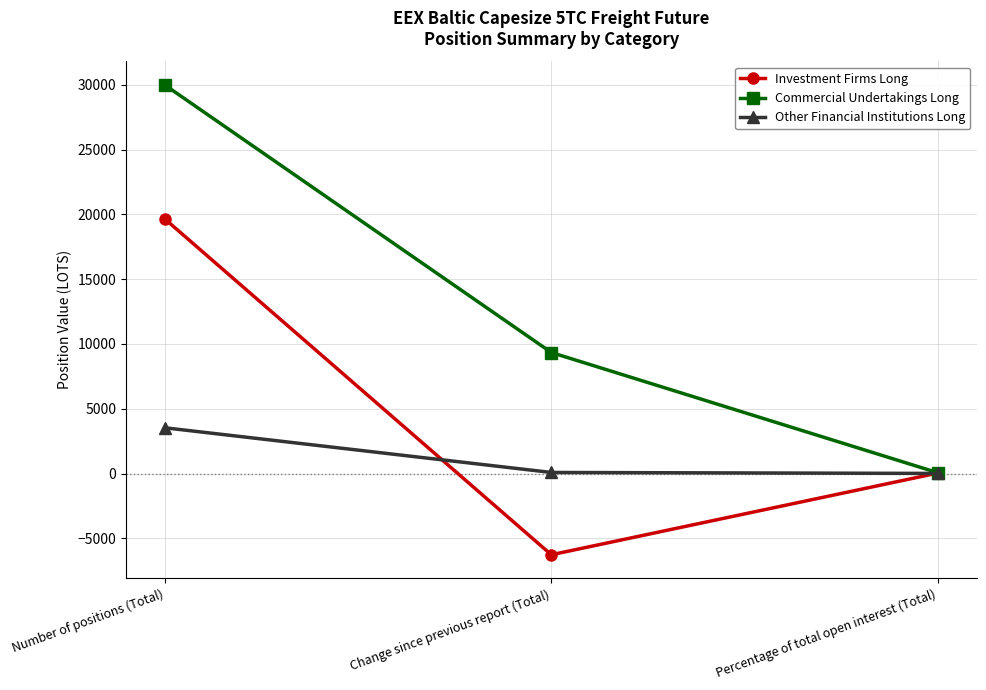

The value of Investment Firms Long at Number of positions (Total) is 30302.0. True or false?

False